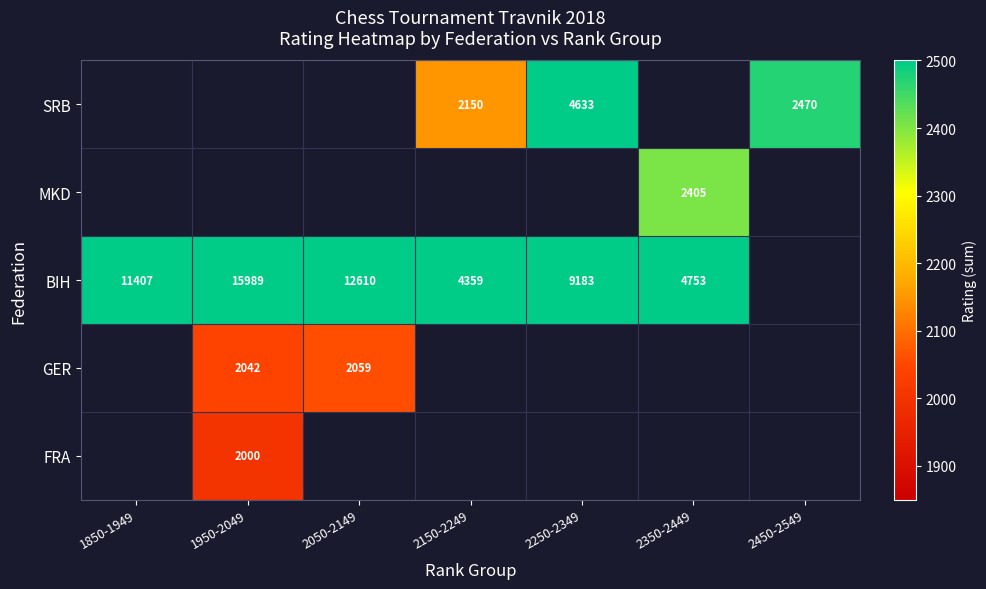

The value of BIH at 1850-1949 is 11407. True or false?

True